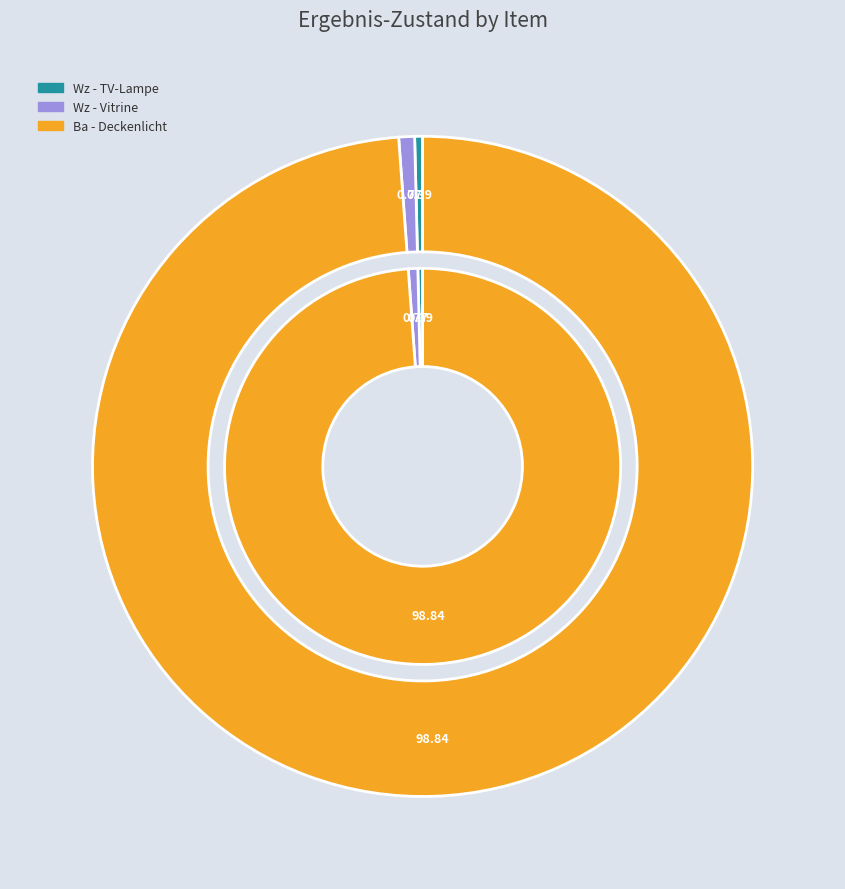

Is it true that Fl - Deckenlicht is 0% of the pie?

True